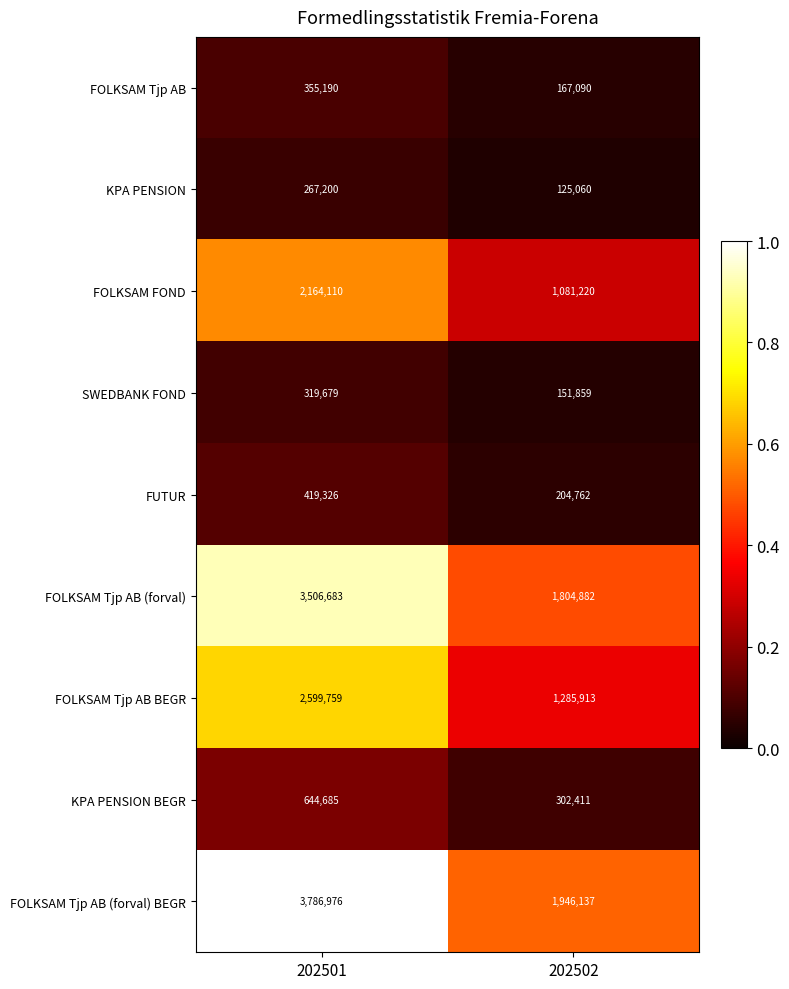

Which series has the widest spread of values?

FOLKSAM Tjp AB (forval) BEGR